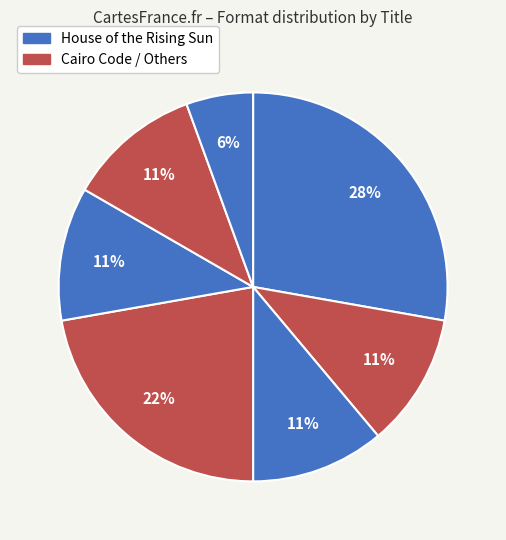

How many segments does this pie chart have?

7